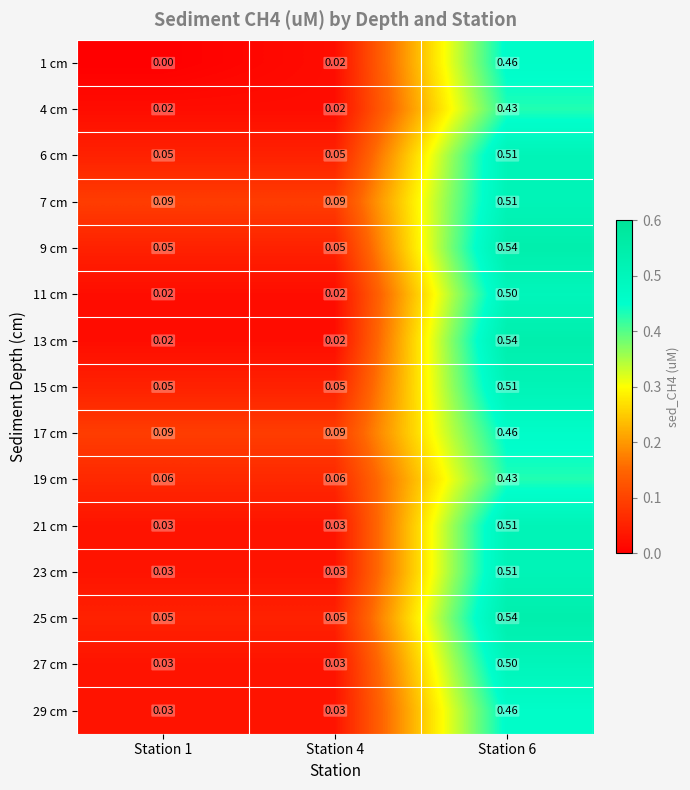

Which series has the largest total across all categories?

7 cm